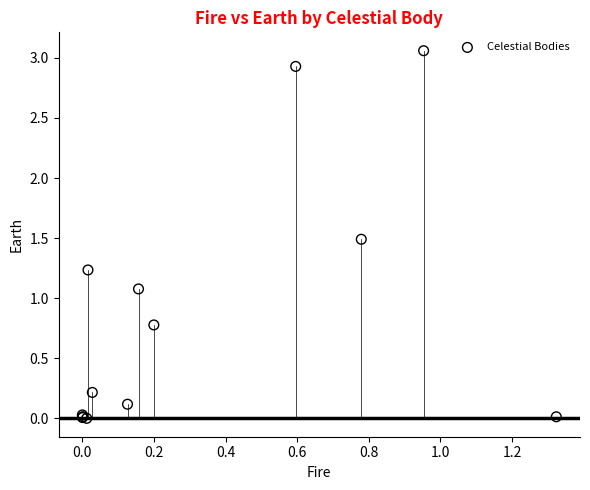

What Y value in the scatter plot is closest to 1?

1.1